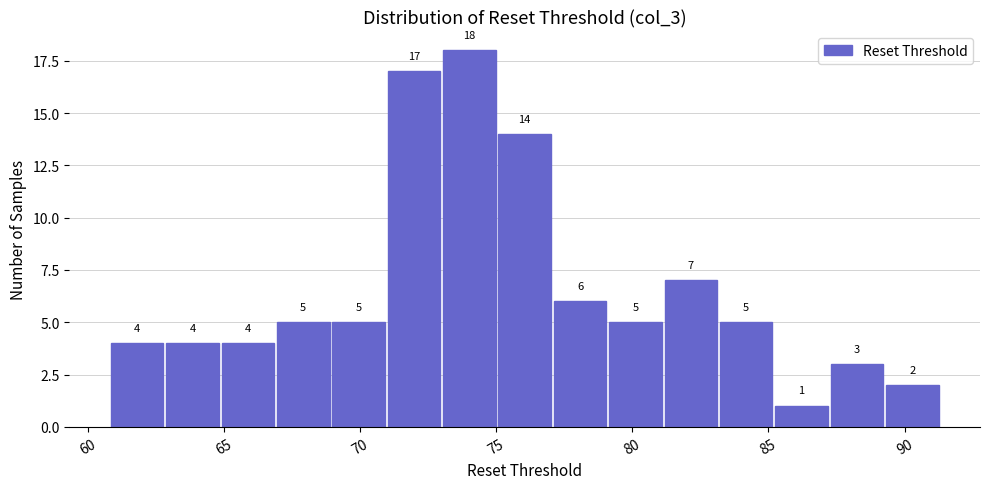

Reading left to right, list every bar in this chart as the range it spans on the x-axis followed by its height. The bar edges are not printed on the chart, so give them approximately, as read against the axis.

61.0 to 63.0: 4
63.0 to 65.0: 4
65.0 to 67.0: 4
67.0 to 69.0: 5
69.0 to 71.0: 5
71.0 to 73.0: 17
73.0 to 75.0: 18
75.0 to 77.0: 14
77.0 to 79.0: 6
79.0 to 81.0: 5
81.0 to 83.0: 7
83.0 to 85.0: 5
85.0 to 87.0: 1
87.0 to 89.5: 3
89.5 to 91.5: 2